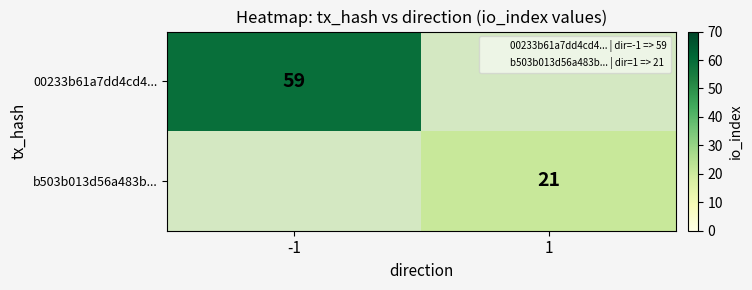

The value of b503b013d56a483b... at 1 is 21. True or false?

True